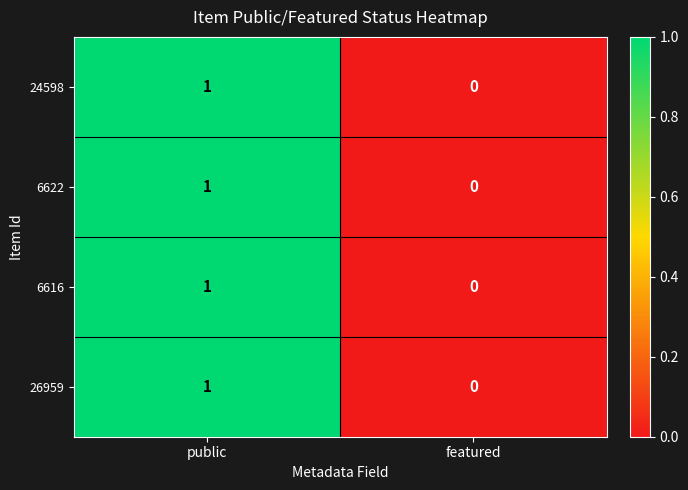

Which label corresponds to the smallest value in the chart?

featured